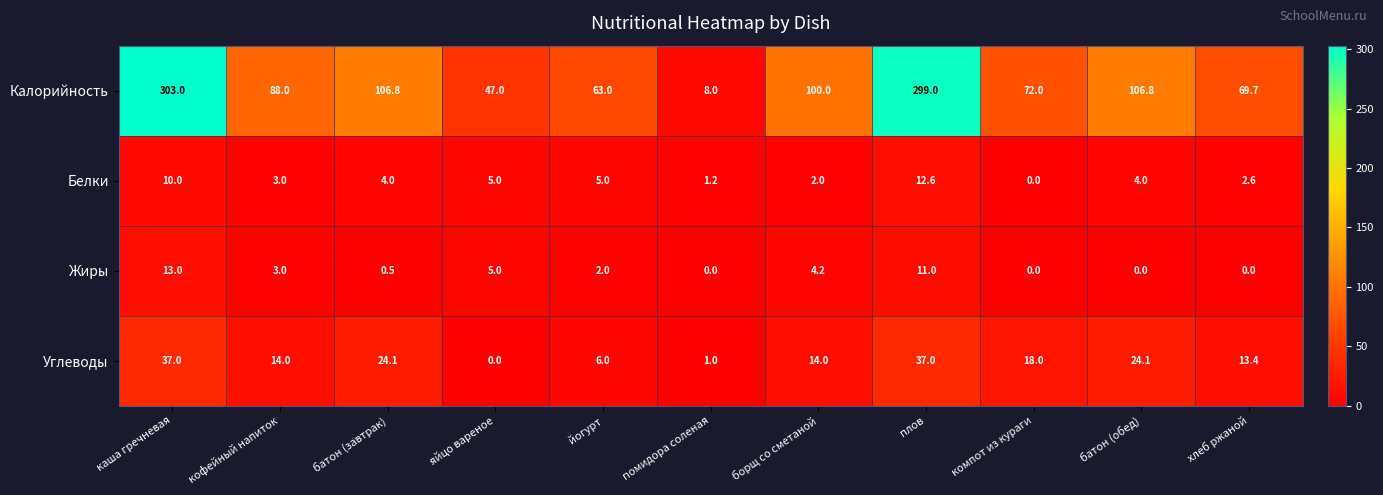

Count the number of data series in this chart.

4